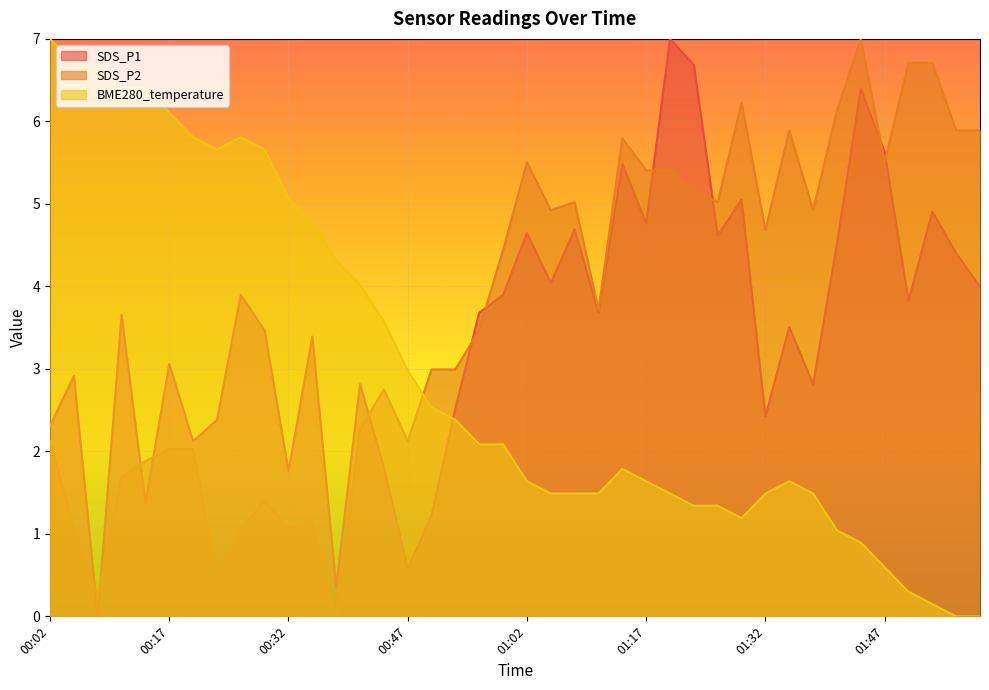

Reading left to right, list all the values displayed in this chart.

SDS_P1: 00:02=2.3	00:05=2.9	00:08=0.0	00:11=3.7	00:14=1.4	00:17=3.1	00:20=2.1	00:23=2.4	00:26=3.9	00:29=3.5	00:32=1.8	00:35=3.4	00:38=0.4	00:41=2.8	00:44=1.8	00:47=0.6	00:50=1.2	00:53=2.5	00:56=3.7	00:59=3.9	01:02=4.6	01:05=4.0	01:08=4.7	01:11=3.7	01:14=5.5	01:17=4.8	01:20=7.0	01:23=6.7	01:26=4.6	01:29=5.1	01:32=2.4	01:35=3.5	01:38=2.8	01:41=4.5	01:44=6.4	01:47=5.6	01:50=3.8	01:53=4.9	01:56=4.4	01:59=4.0
SDS_P2: 00:02=2.1	00:05=1.1	00:08=0.2	00:11=1.7	00:14=1.9	00:17=2.0	00:20=2.0	00:23=0.5	00:26=1.1	00:29=1.4	00:32=1.1	00:35=1.2	00:38=0.0	00:41=2.3	00:44=2.8	00:47=2.1	00:50=3.0	00:53=3.0	00:56=3.5	00:59=4.4	01:02=5.5	01:05=4.9	01:08=5.0	01:11=3.7	01:14=5.8	01:17=5.4	01:20=5.4	01:23=5.2	01:26=5.0	01:29=6.2	01:32=4.7	01:35=5.9	01:38=4.9	01:41=6.1	01:44=7.0	01:47=5.5	01:50=6.7	01:53=6.7	01:56=5.9	01:59=5.9
BME280_temperature: 00:02=7.0	00:05=6.7	00:08=6.7	00:11=6.4	00:14=6.4	00:17=6.1	00:20=5.8	00:23=5.7	00:26=5.8	00:29=5.7	00:32=5.1	00:35=4.8	00:38=4.3	00:41=4.0	00:44=3.6	00:47=3.0	00:50=2.5	00:53=2.4	00:56=2.1	00:59=2.1	01:02=1.6	01:05=1.5	01:08=1.5	01:11=1.5	01:14=1.8	01:17=1.6	01:20=1.5	01:23=1.3	01:26=1.3	01:29=1.2	01:32=1.5	01:35=1.6	01:38=1.5	01:41=1.0	01:44=0.9	01:47=0.6	01:50=0.3	01:53=0.1	01:56=0.0	01:59=0.0